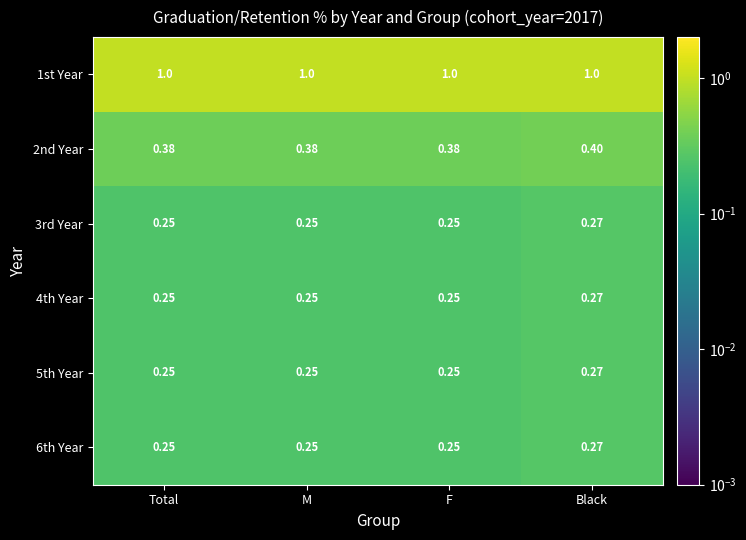

At which category is the sum across all series the highest?

Black